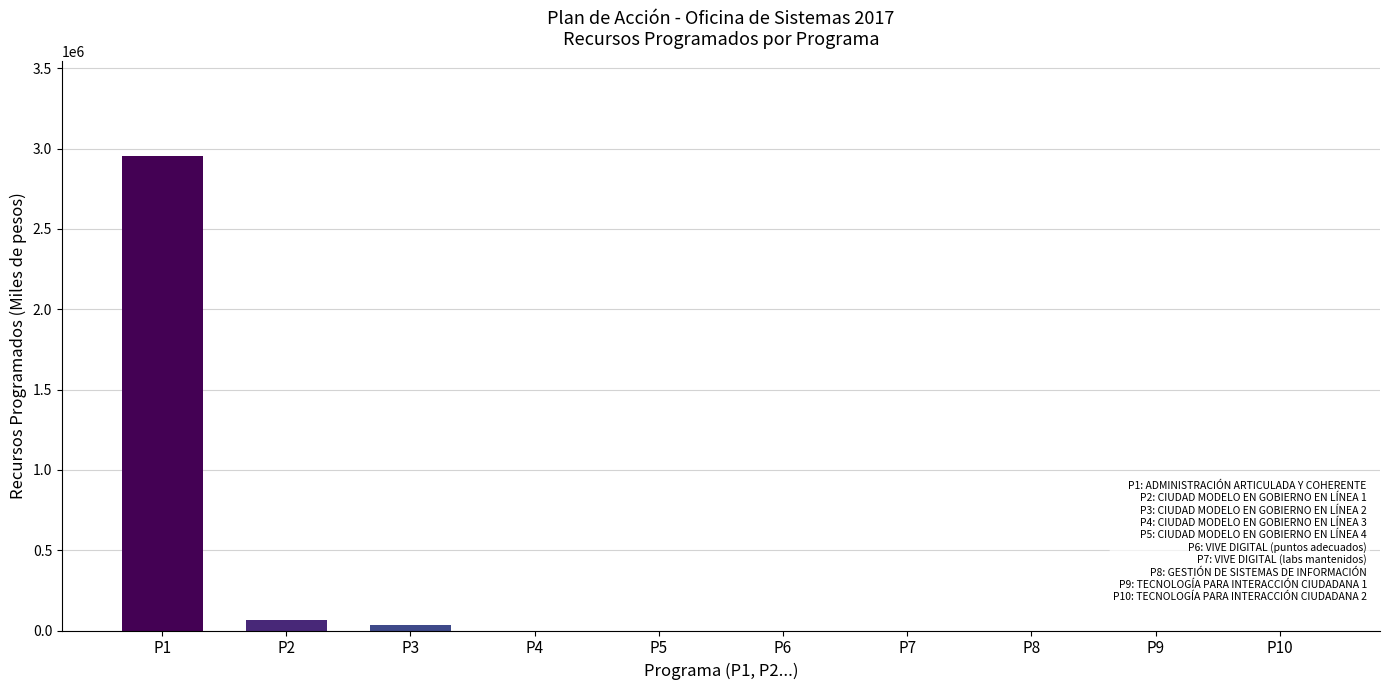

How many values exceed 0?

3